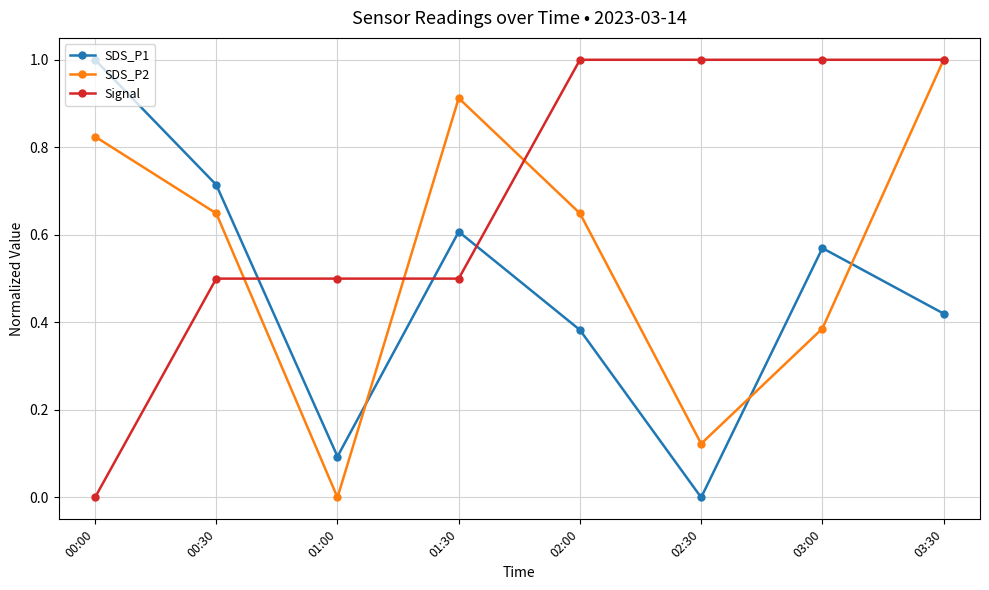

At which category does SDS_P1 reach its first local valley?

01:00